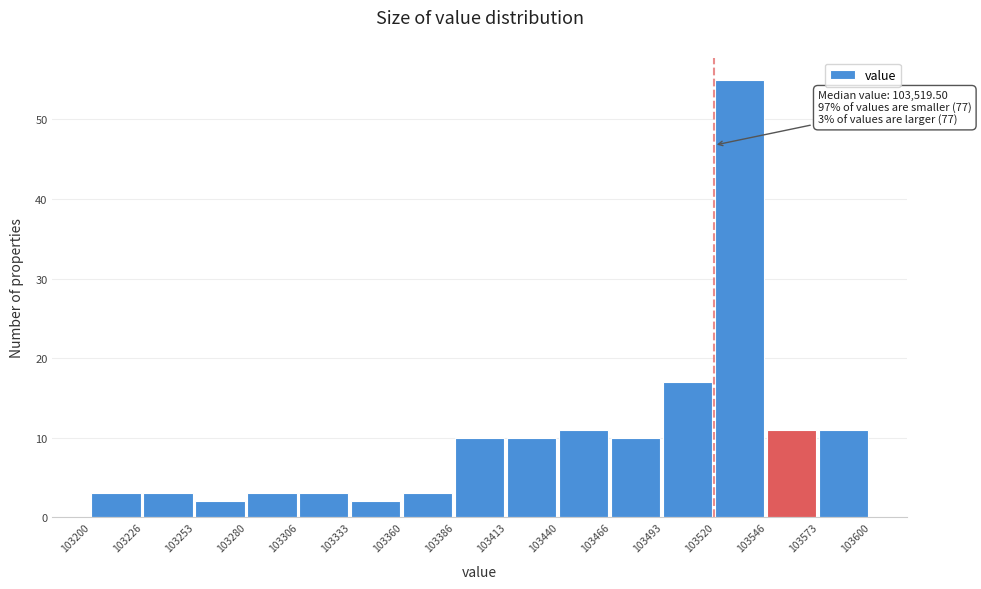

Over which range of the x-axis is the bar tallest?

103520 to 103546